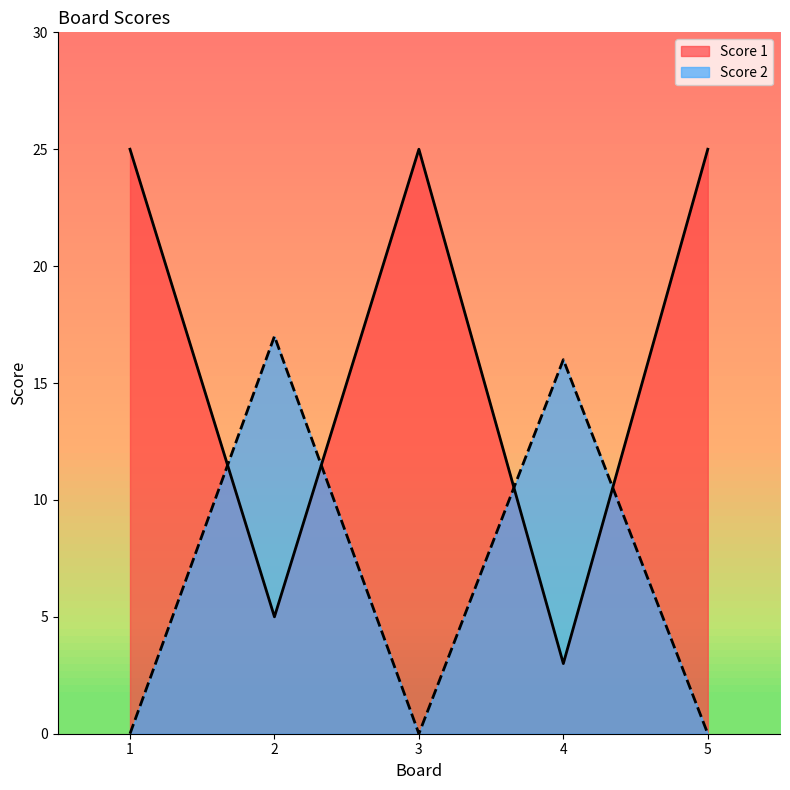

Is it true that Score 1 equals 34 at 3?

False